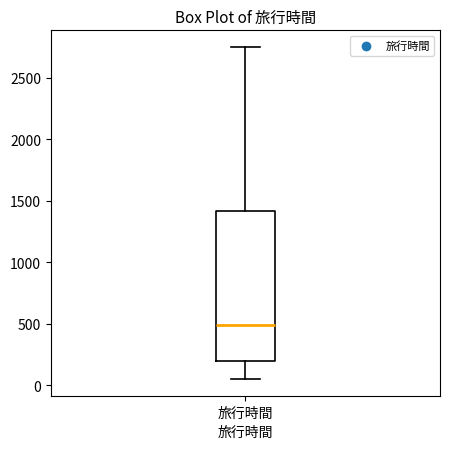

Transcribe this box plot: give where the median line is, the range the box spans, and where the two whiskers end, as read against the y-axis. The values are not printed on the chart, so give them approximately, as read against the axis.

median 500, box 200 to 1400, whiskers 50 to 2750